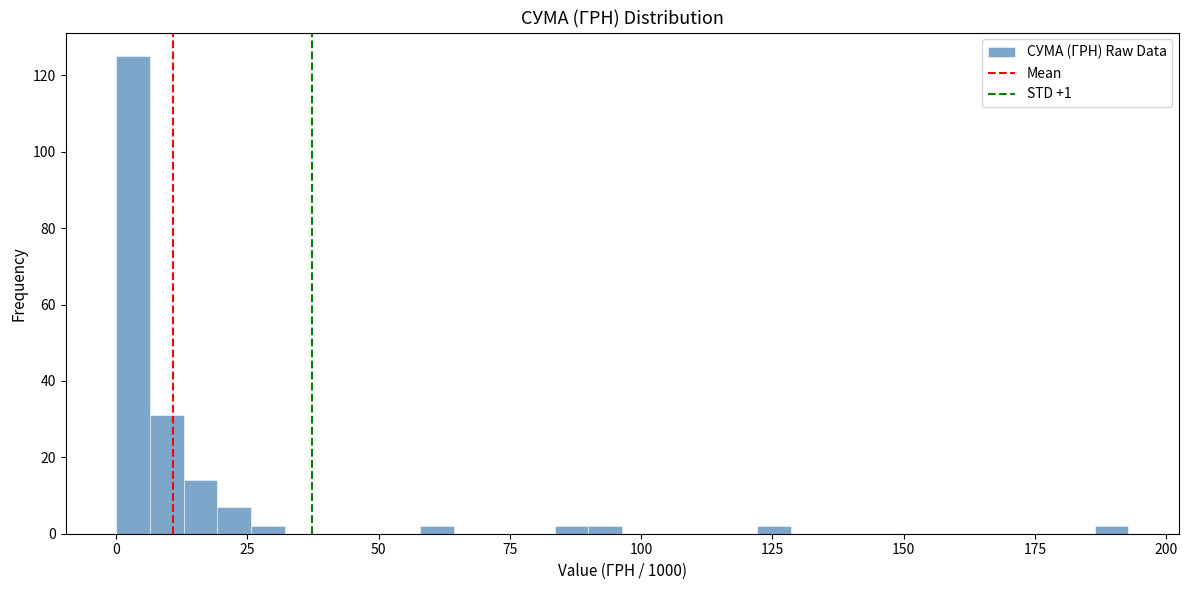

Around what value on the x-axis is the tallest bar? Give the approximate position of its centre, as read against the axis.

5